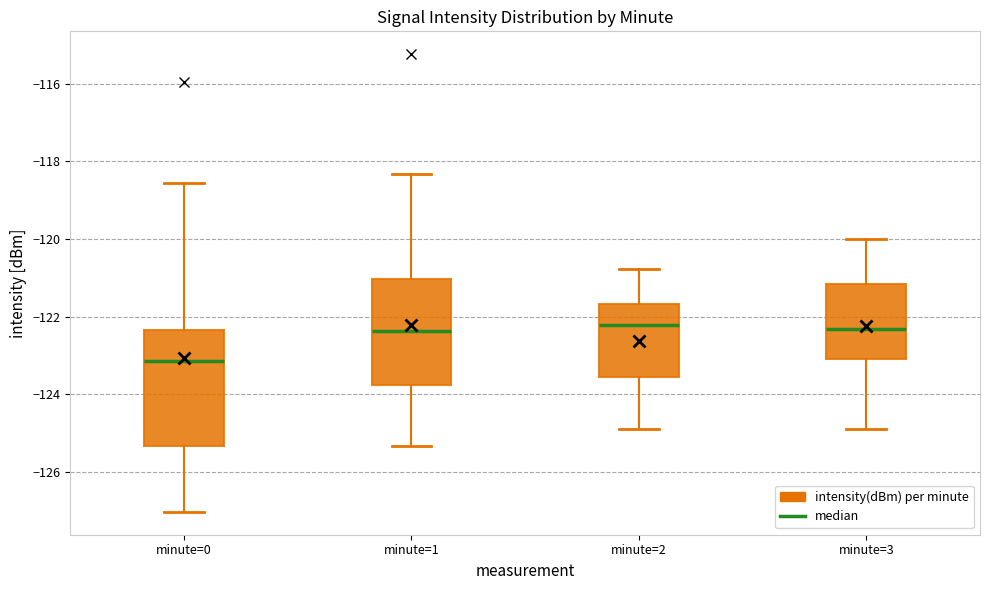

Which box is the tallest, from its lower edge to its upper edge?

minute=0